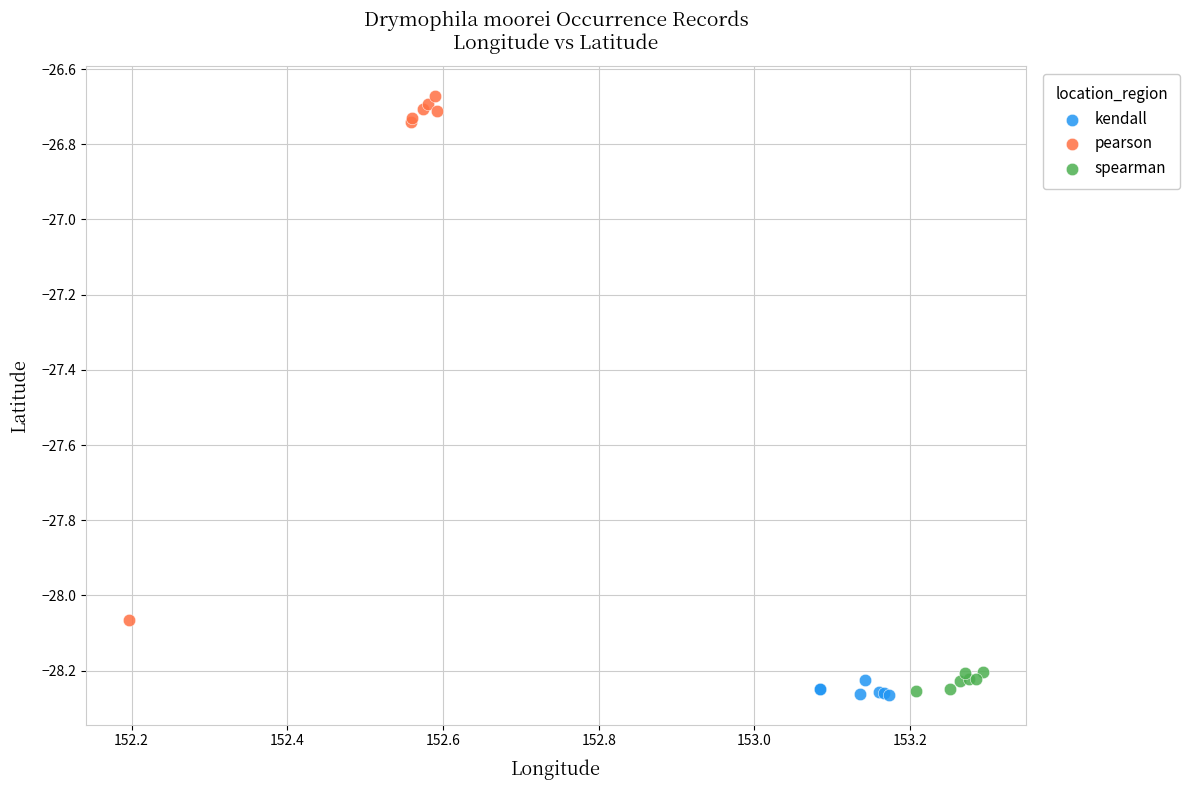

Which series reaches the maximum Y coordinate?

pearson